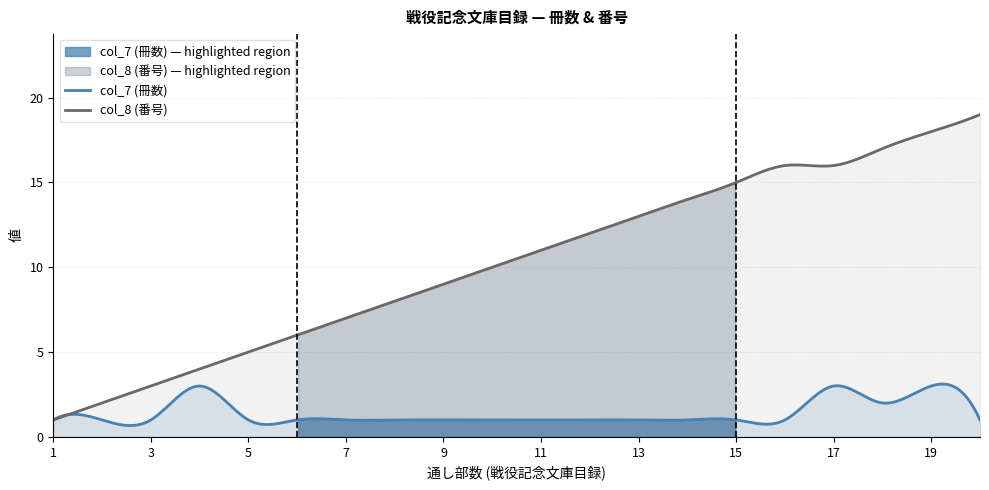

What is the value of the col_8 (番号) point at the 11th from the left?

11